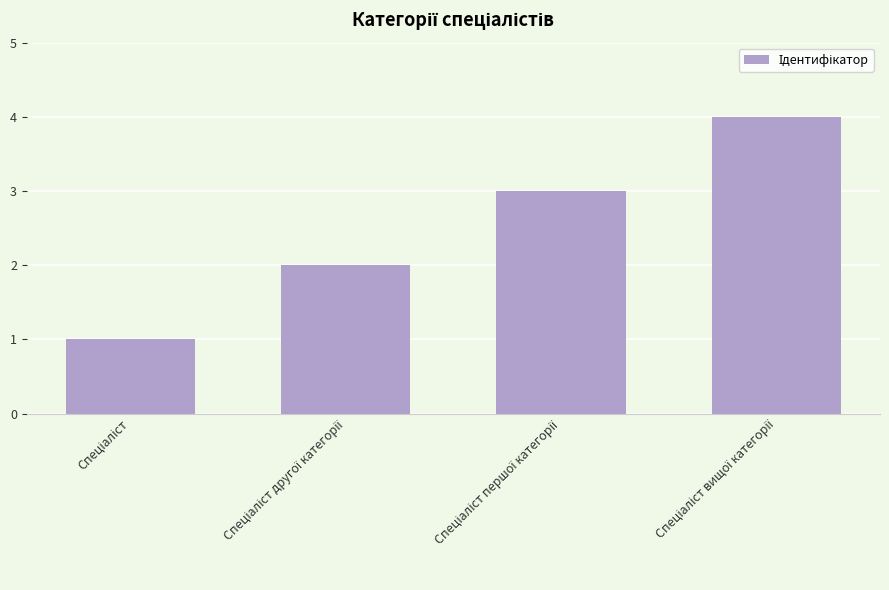

What is the minimum value shown in the chart?

1